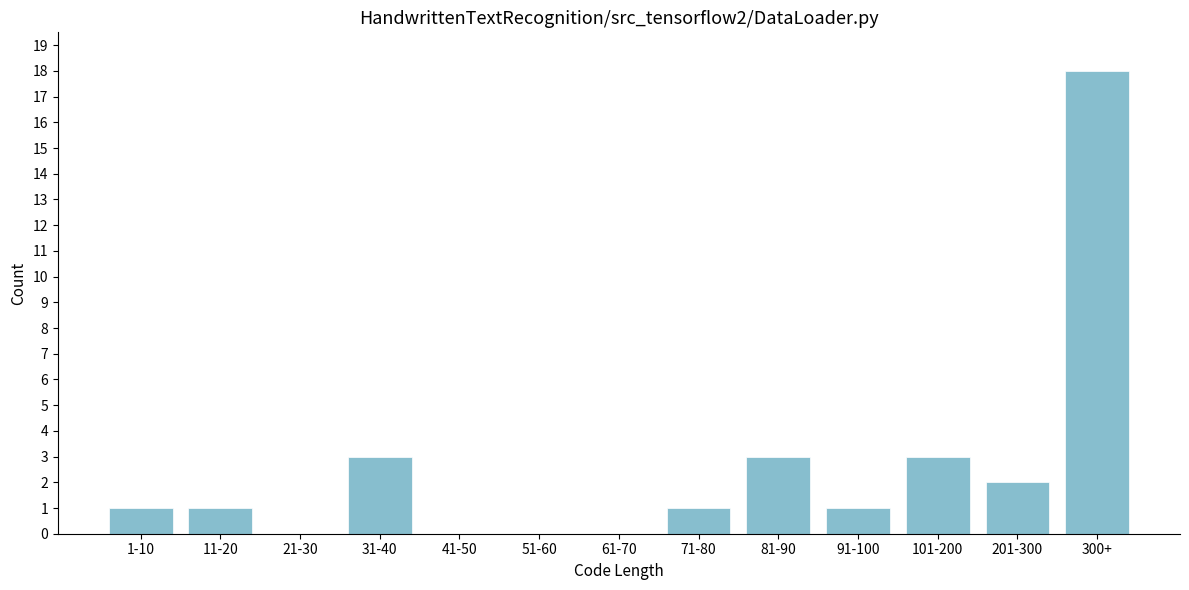

Reading left to right, transcribe all the data shown in this chart.

1-10=1	11-20=1	21-30=0	31-40=3	41-50=0	51-60=0	61-70=0	71-80=1	81-90=3	91-100=1	101-200=3	201-300=2	300+=18